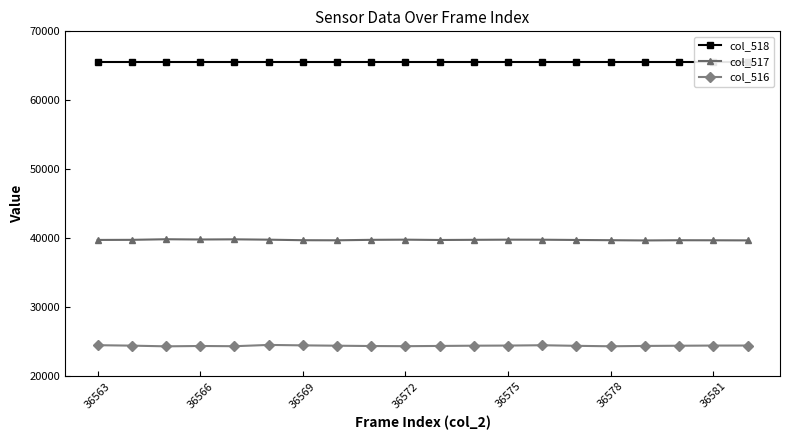

True or false: col_516 and col_517 cross at least once.

False